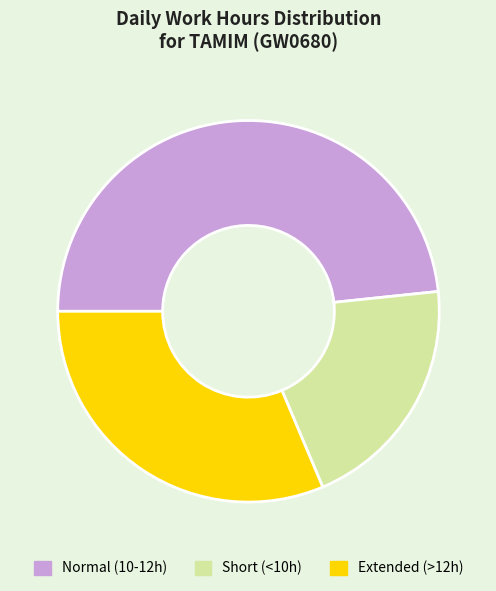

Is Normal (10-12h) the majority of the pie?

No